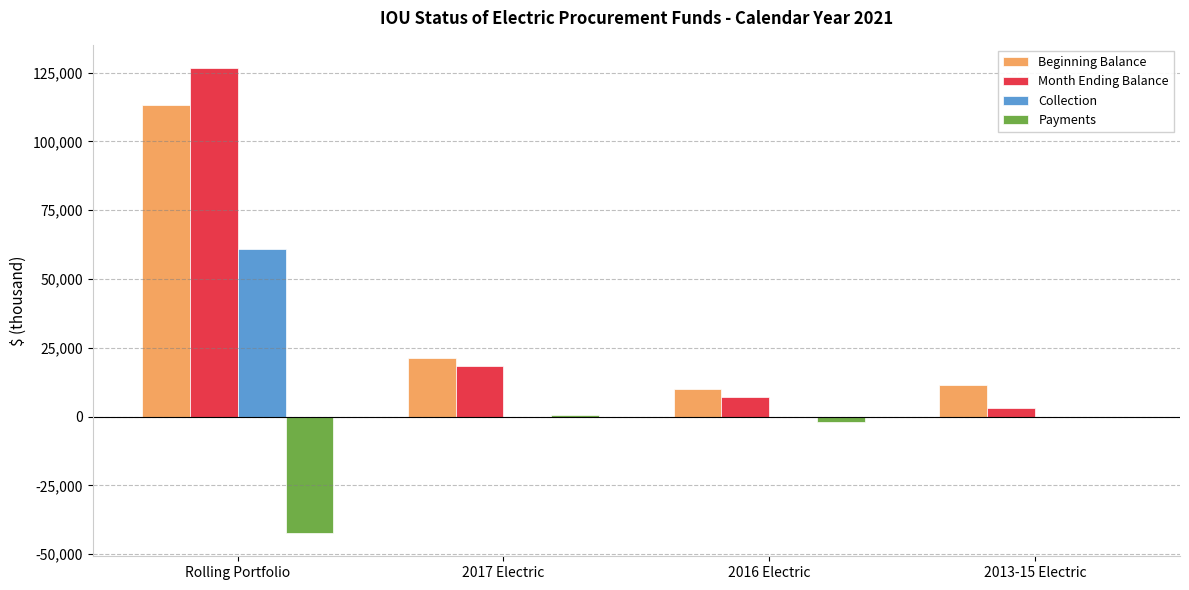

Which series changed the most between 2017 Electric and 2013-15 Electric?

Month Ending Balance